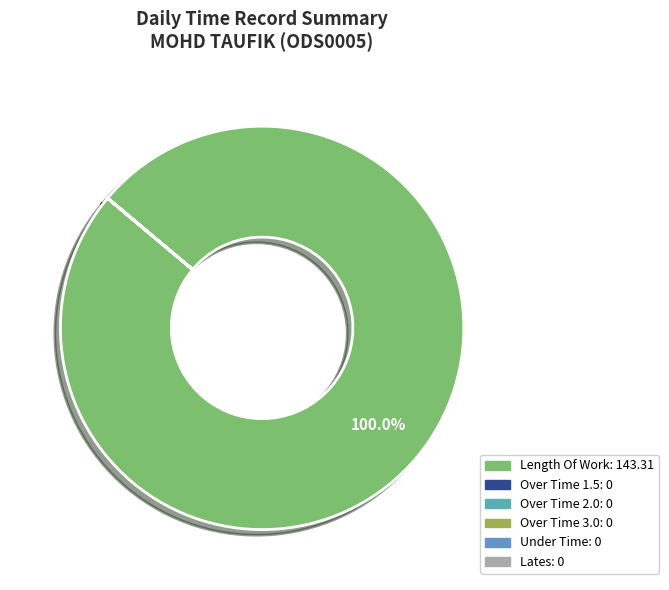

Count the number of slices in the pie.

6